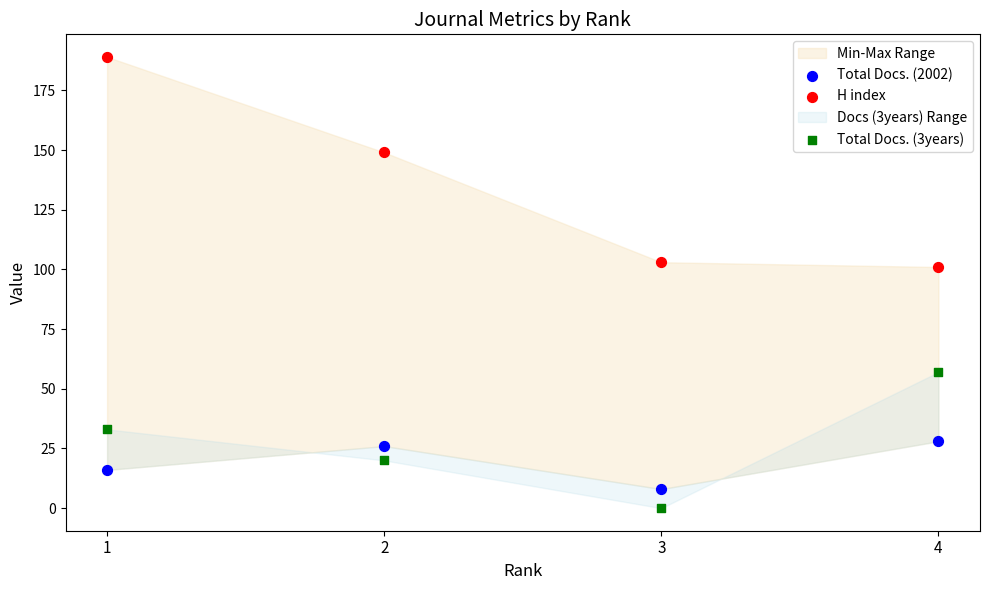

Across all data points, what is the range of Y values (max minus min)?

189